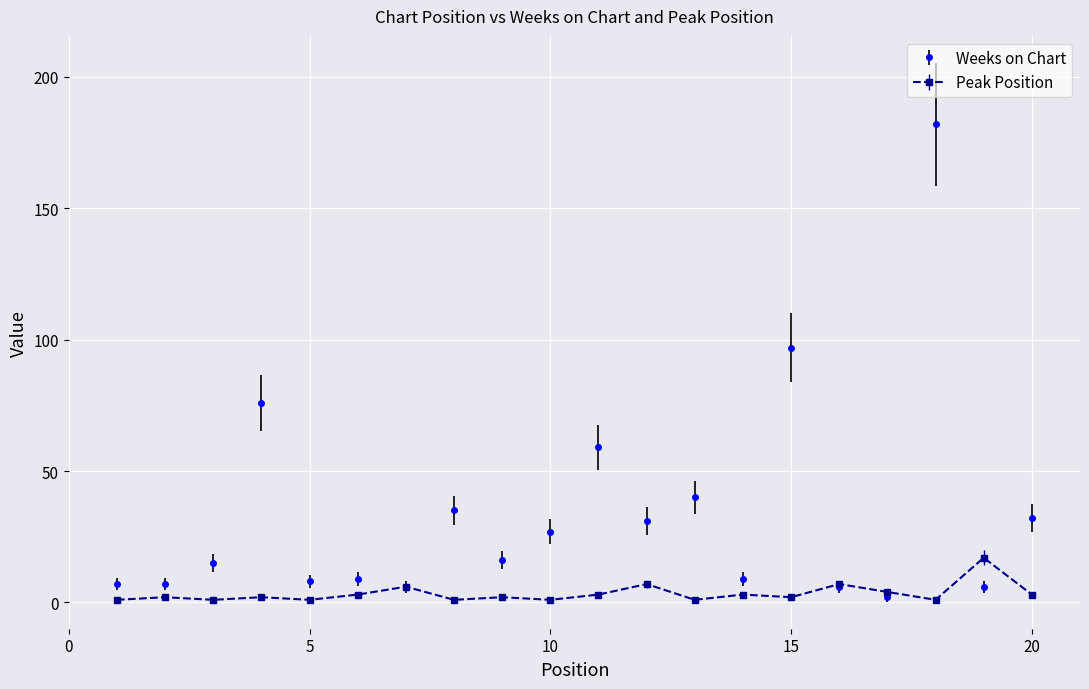

What is the difference between the second highest and minimum values in the Peak Position series?

6